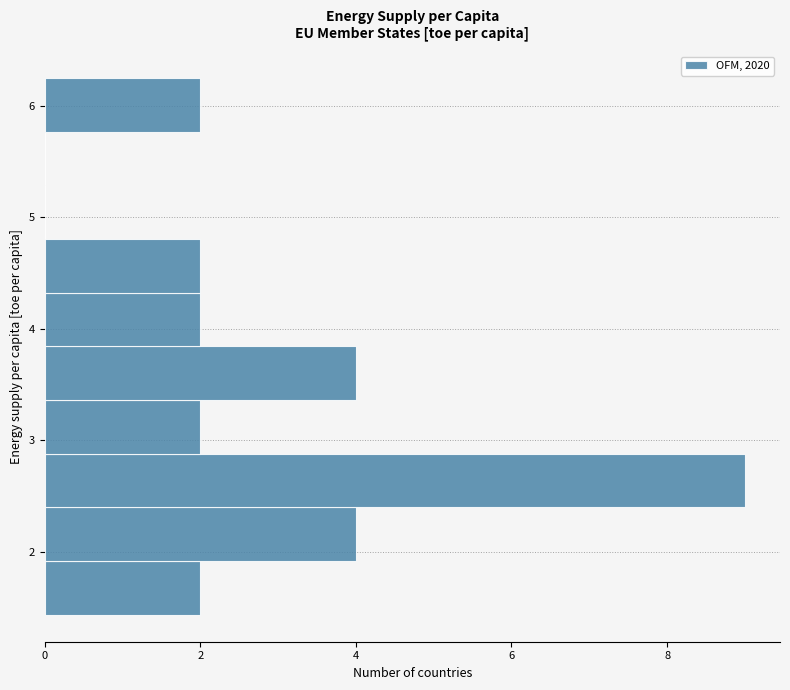

What is the length of the bar covering 2.4 to 2.9 on the y-axis? Neither the bar edges nor the lengths are printed on the chart, so give them approximately, as read against the axes.

9